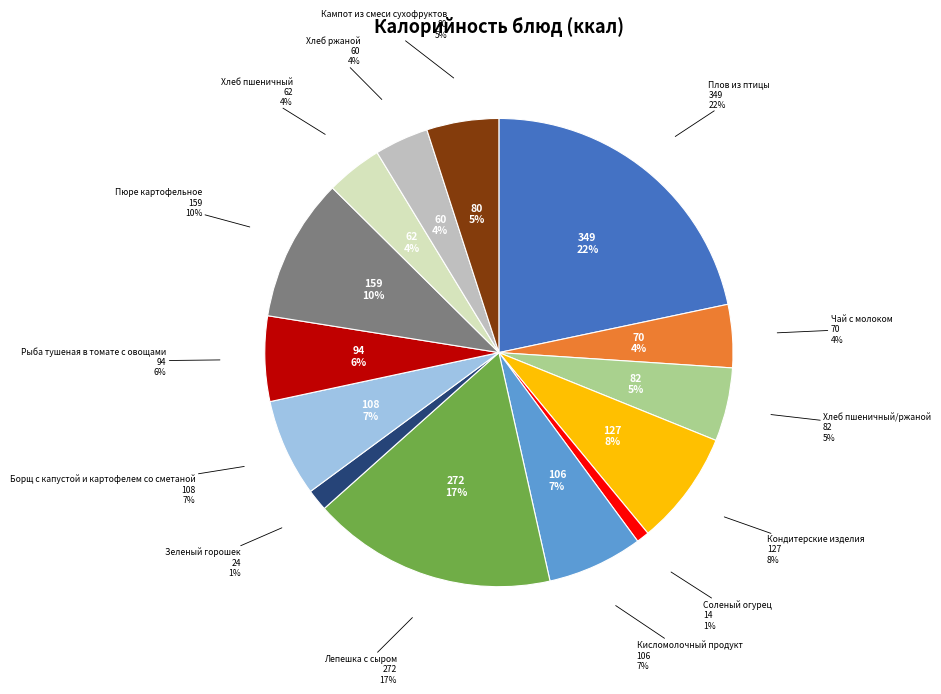

True or false: Рыба тушеная в томате с овощами accounts for 6% of the total.

True